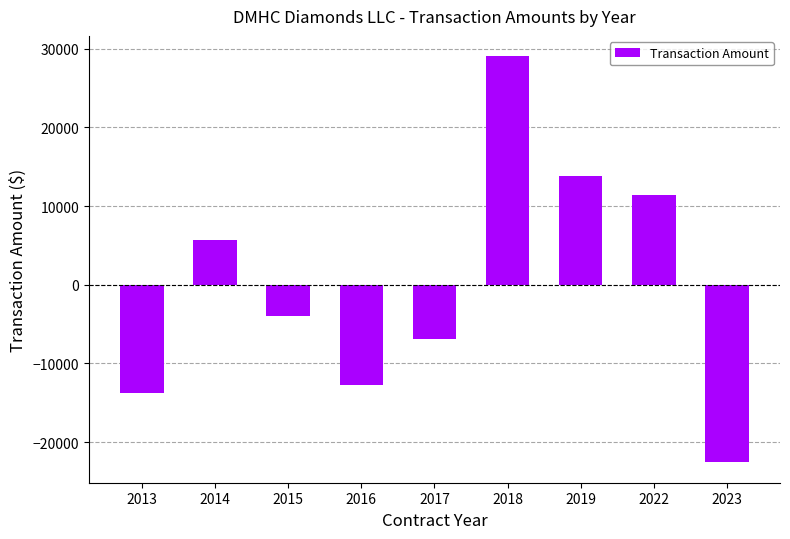

What is the change in value from 2017 to 2022?

+18339.8